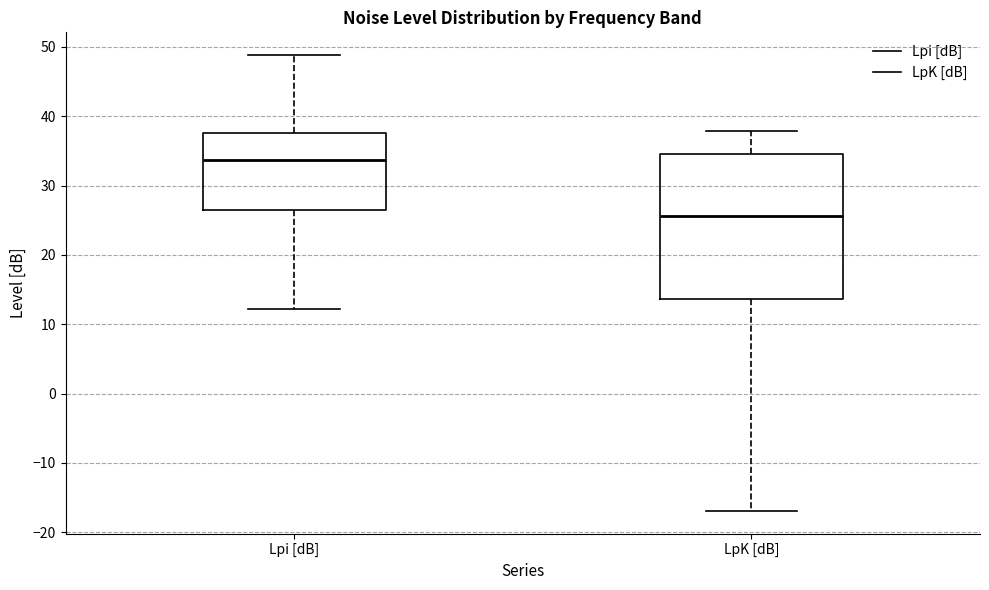

Where does the lower whisker of the box for Lpi [dB] end on the y-axis? The values are not printed on the chart, so give them approximately, as read against the axis.

12